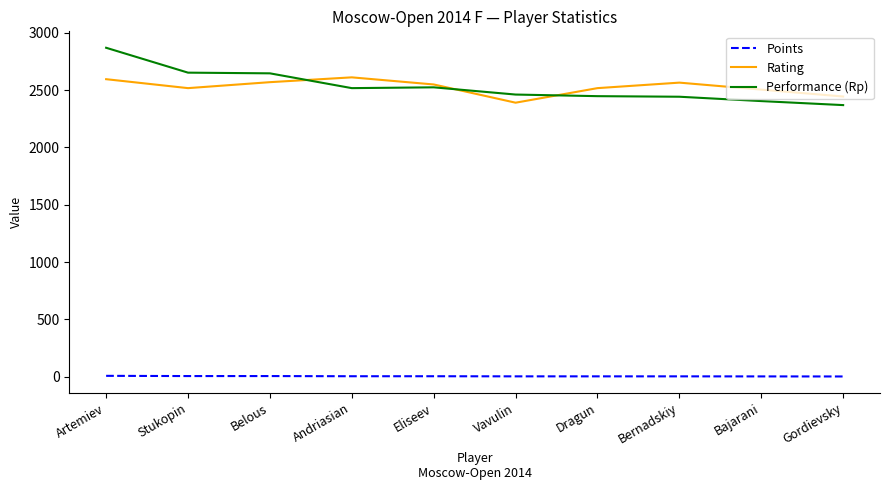

Does the chart display data point markers on the line(s)?

No